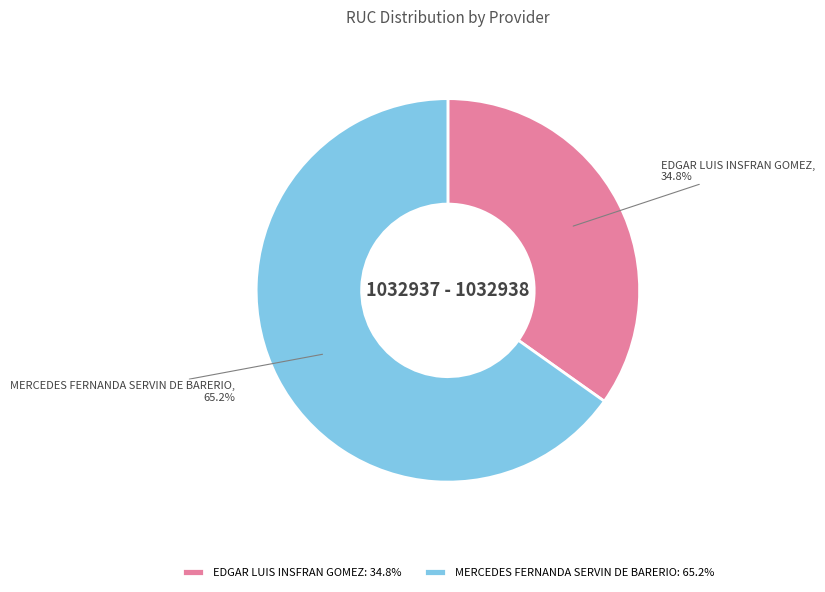

To the nearest percent, what is the combined percentage of EDGAR LUIS INSFRAN GOMEZ and MERCEDES FERNANDA SERVIN DE BARERIO?

100%